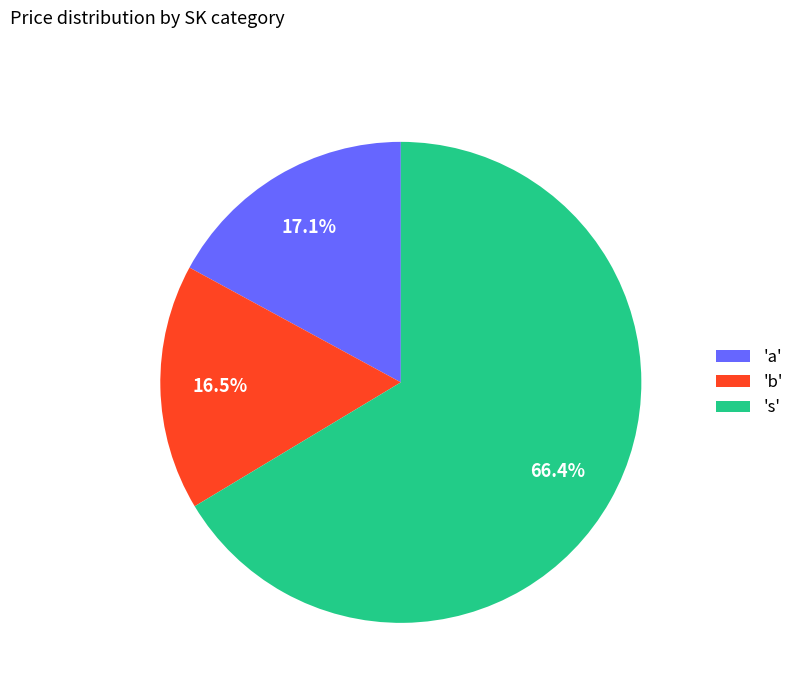

Combined, what portion of the pie is 'a' and 'b'?

33.6%